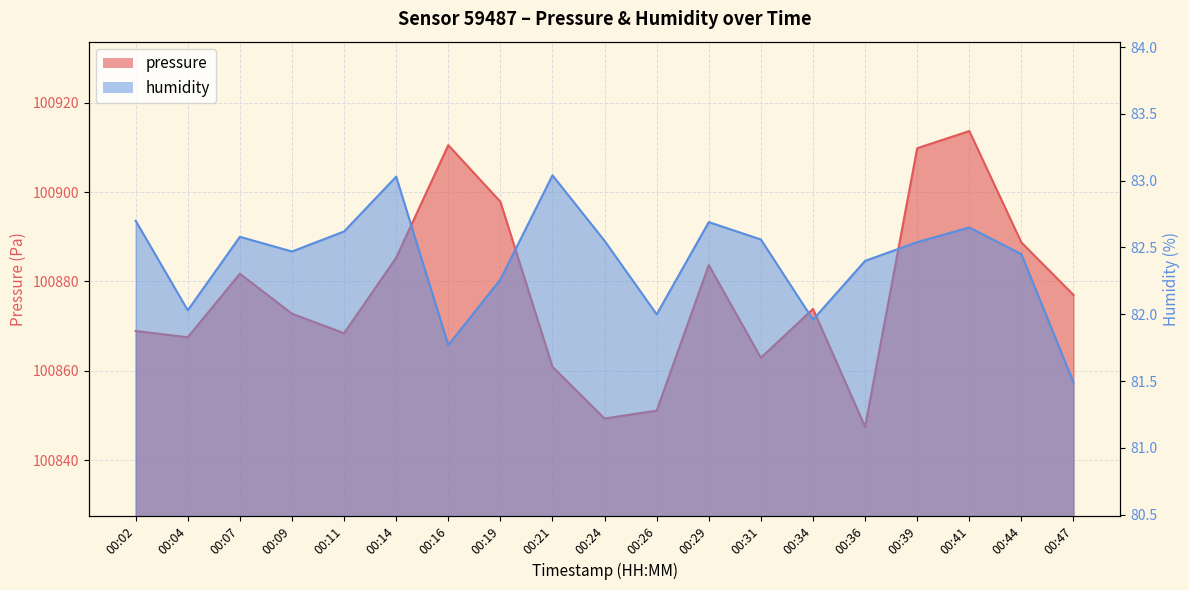

Which series has the largest total across all categories?

pressure